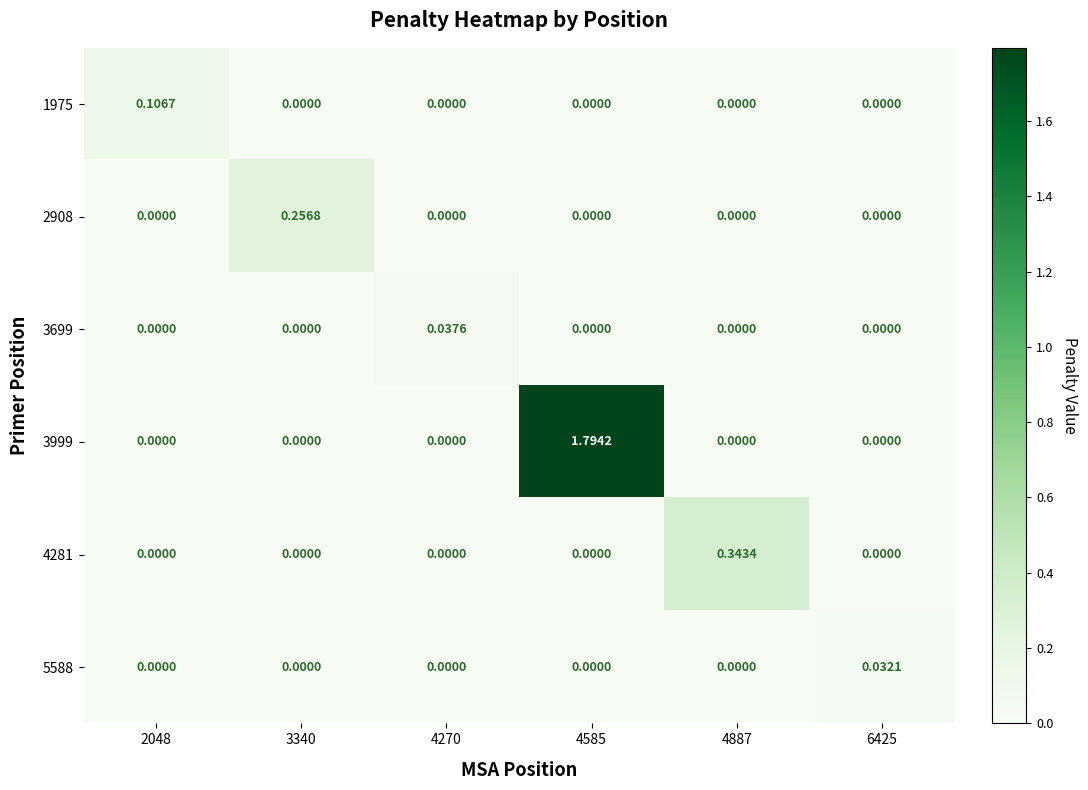

How many positive values does the 3699 series have?

1